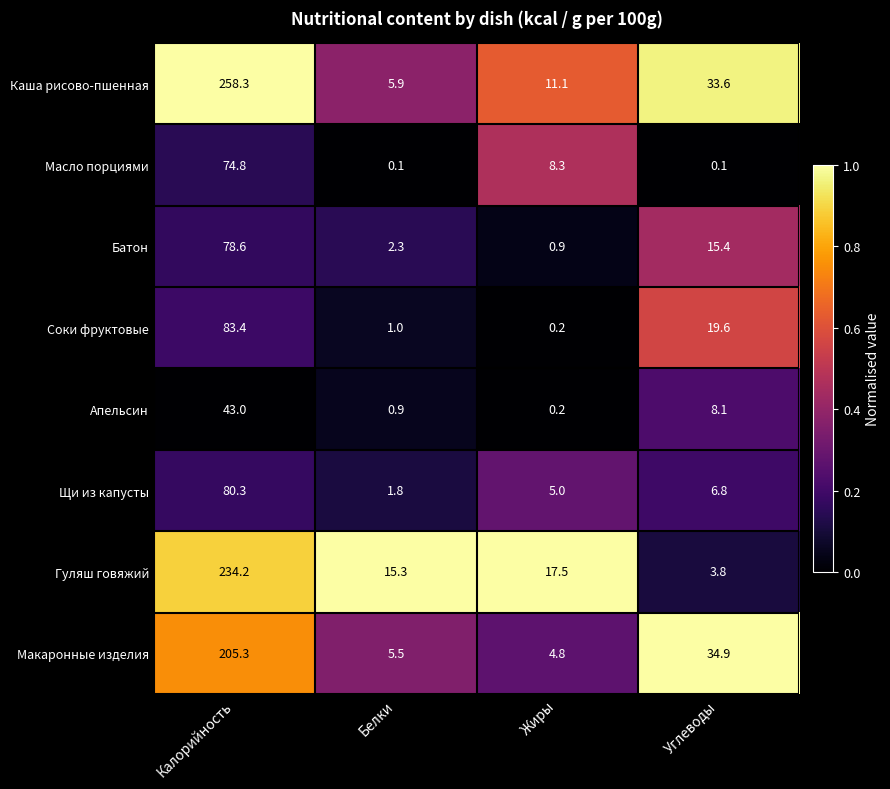

What value does the Батон series have at Жиры?

0.9